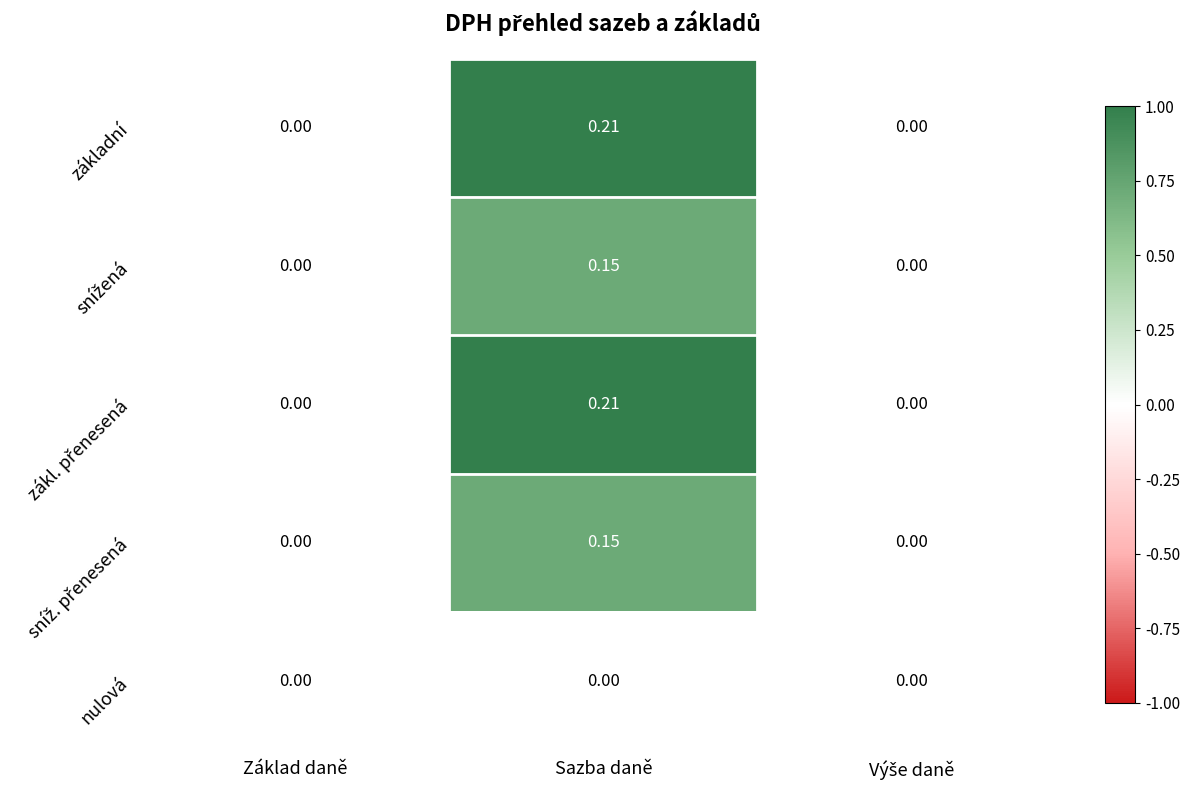

At which category is the sum across all series the highest?

Sazba daně